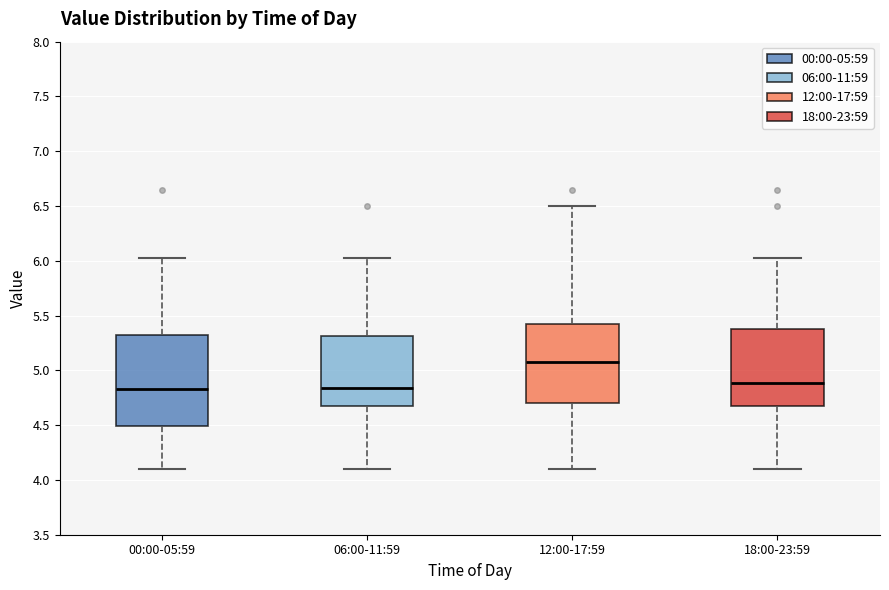

Reading left to right, transcribe this box plot: for each box, give where its median line is, the range the box spans, and where its two whiskers end, as read against the y-axis. The values are not printed on the chart, so give them approximately, as read against the axis.

00:00-05:59: median 4.85, box 4.50 to 5.30, whiskers 4.10 to 6.05
06:00-11:59: median 4.85, box 4.70 to 5.30, whiskers 4.10 to 6.05
12:00-17:59: median 5.10, box 4.70 to 5.40, whiskers 4.10 to 6.50
18:00-23:59: median 4.90, box 4.70 to 5.40, whiskers 4.10 to 6.05